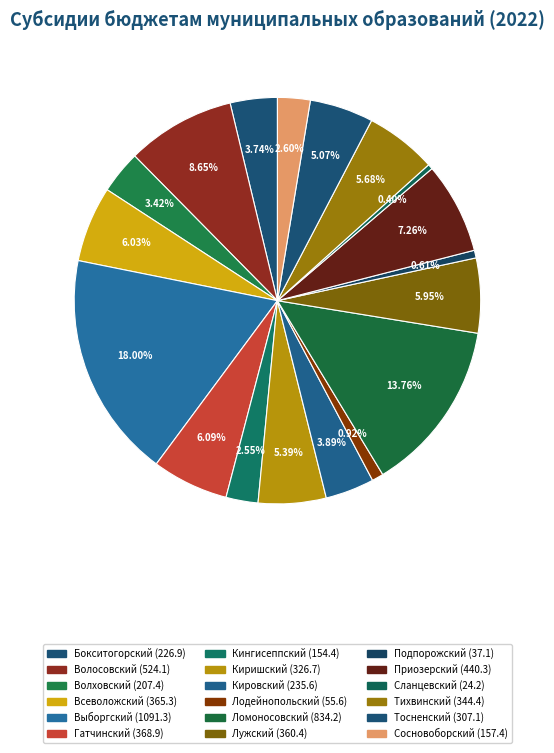

How many slices are in this pie chart?

18